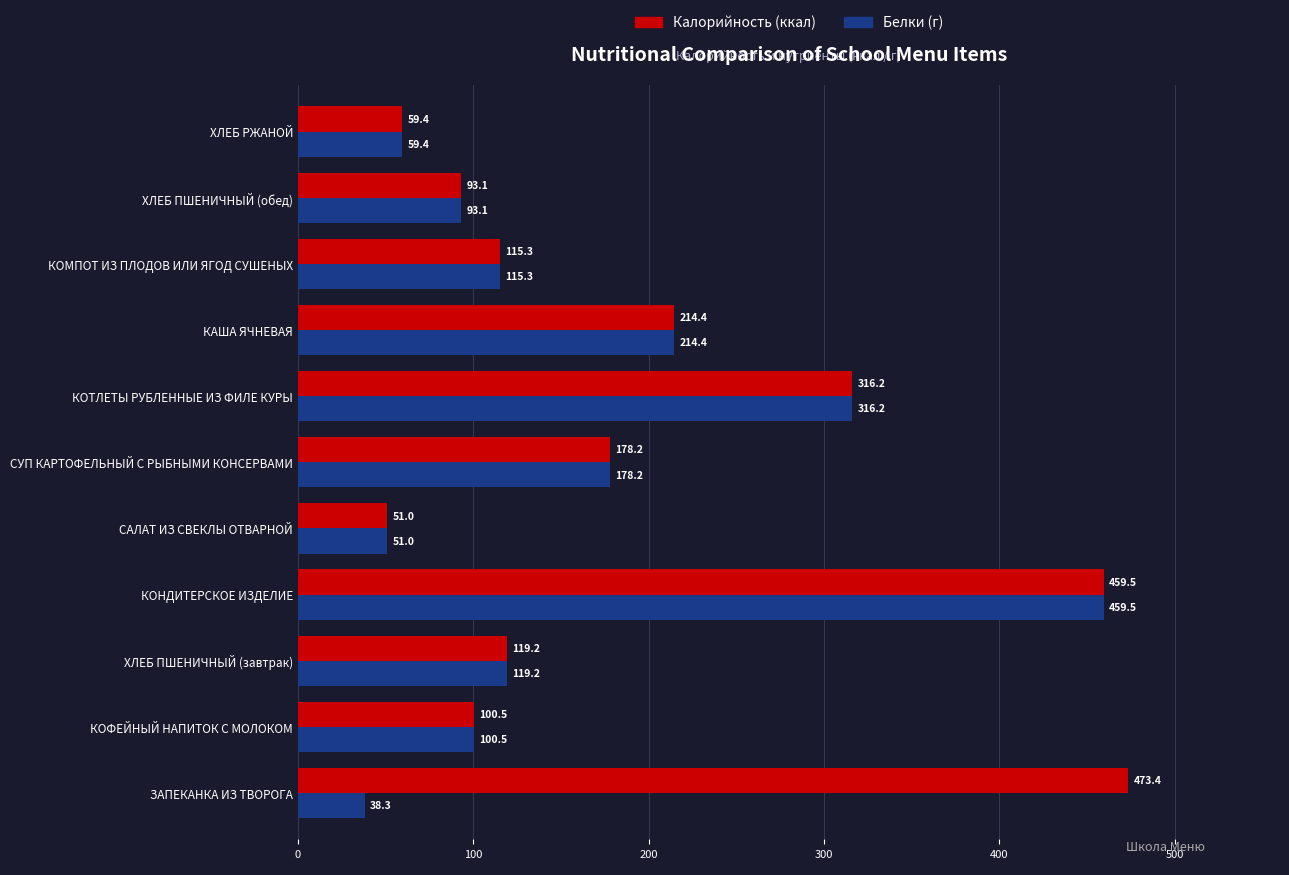

Read the Калорийность (ккал) value at САЛАТ ИЗ СВЕКЛЫ ОТВАРНОЙ.

51.0